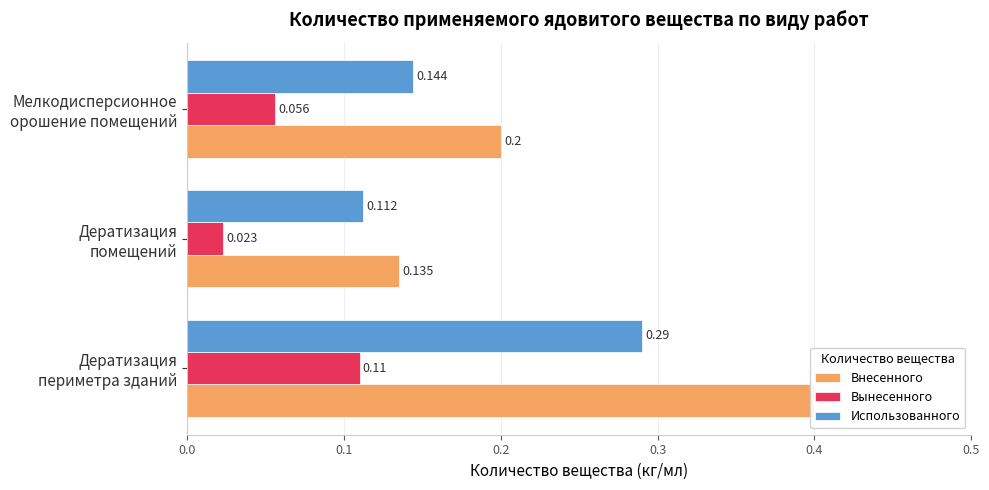

True or false: Внесенного has a value of 0.2 at Дератизация периметра зданий.

False